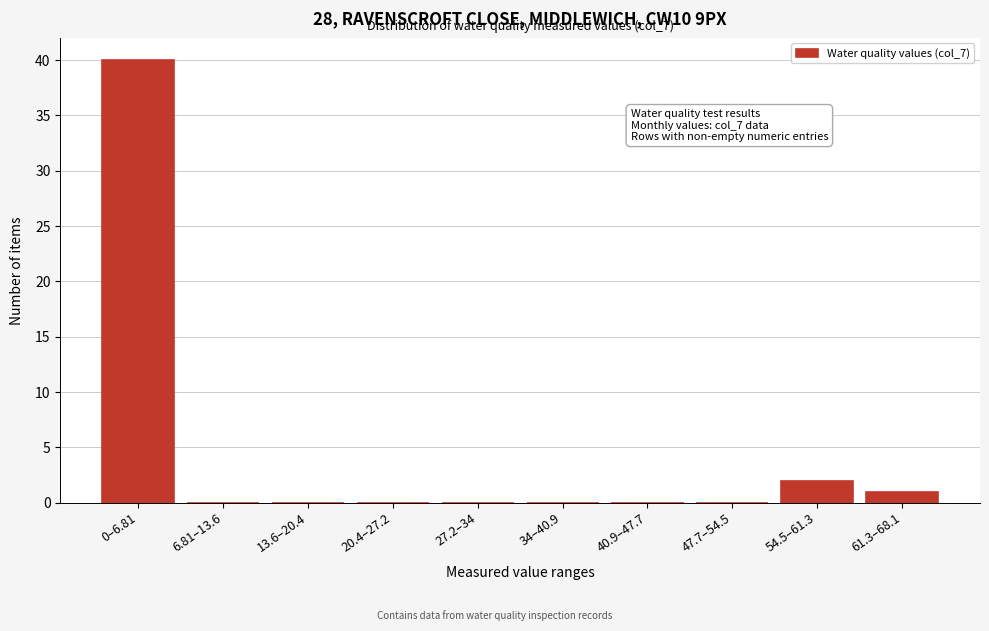

Reading left to right, list all the values displayed in this chart.

0–6.81=40	6.81–13.6=0	13.6–20.4=0	20.4–27.2=0	27.2–34=0	34–40.9=0	40.9–47.7=0	47.7–54.5=0	54.5–61.3=2	61.3–68.1=1